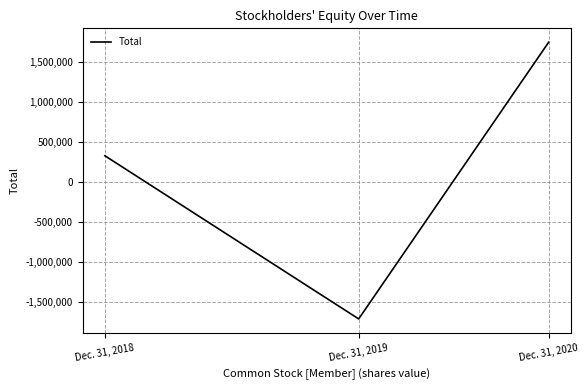

At which category does the chart reach its minimum across all series?

Dec. 31, 2019